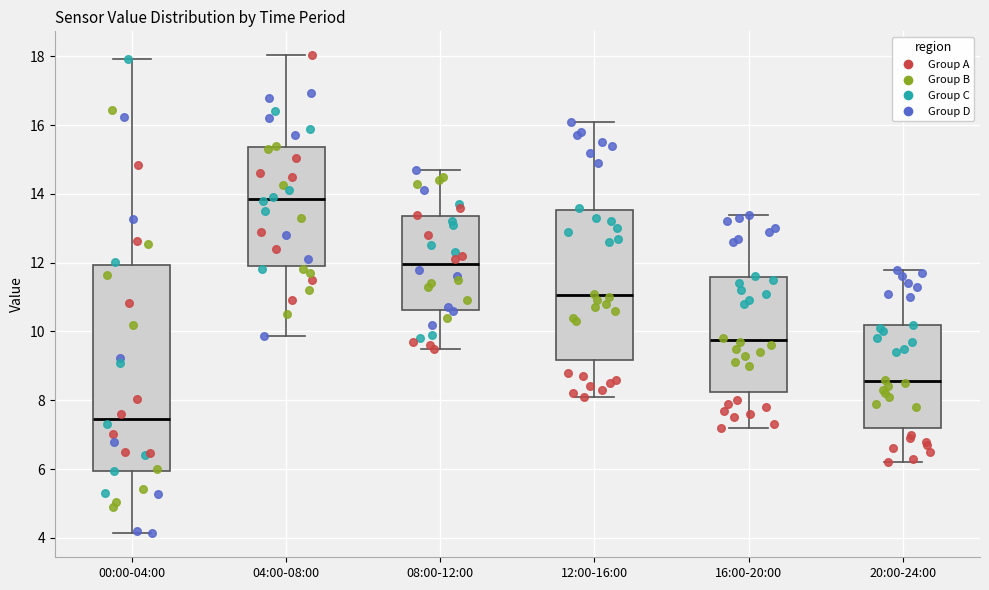

Which box has the lowest median line?

00:00-04:00